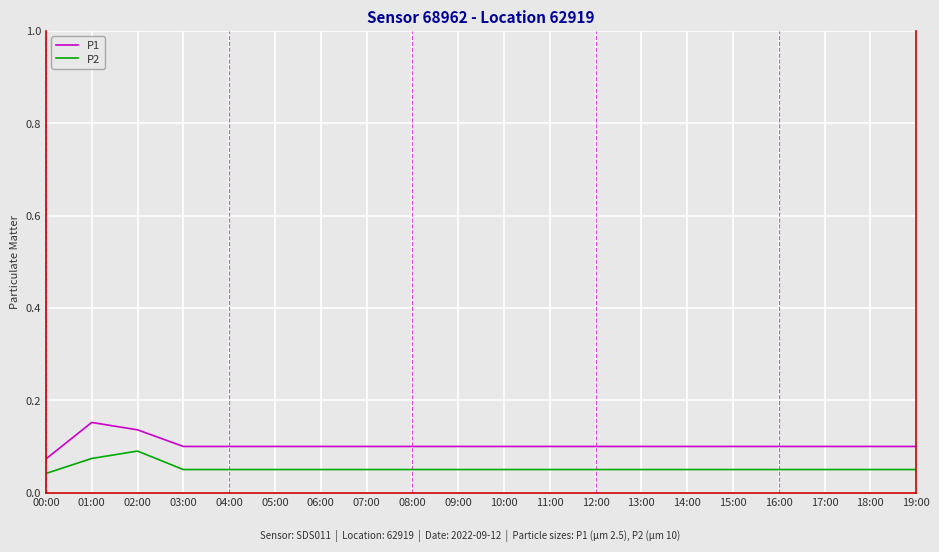

What position from the right is 18:00?

2